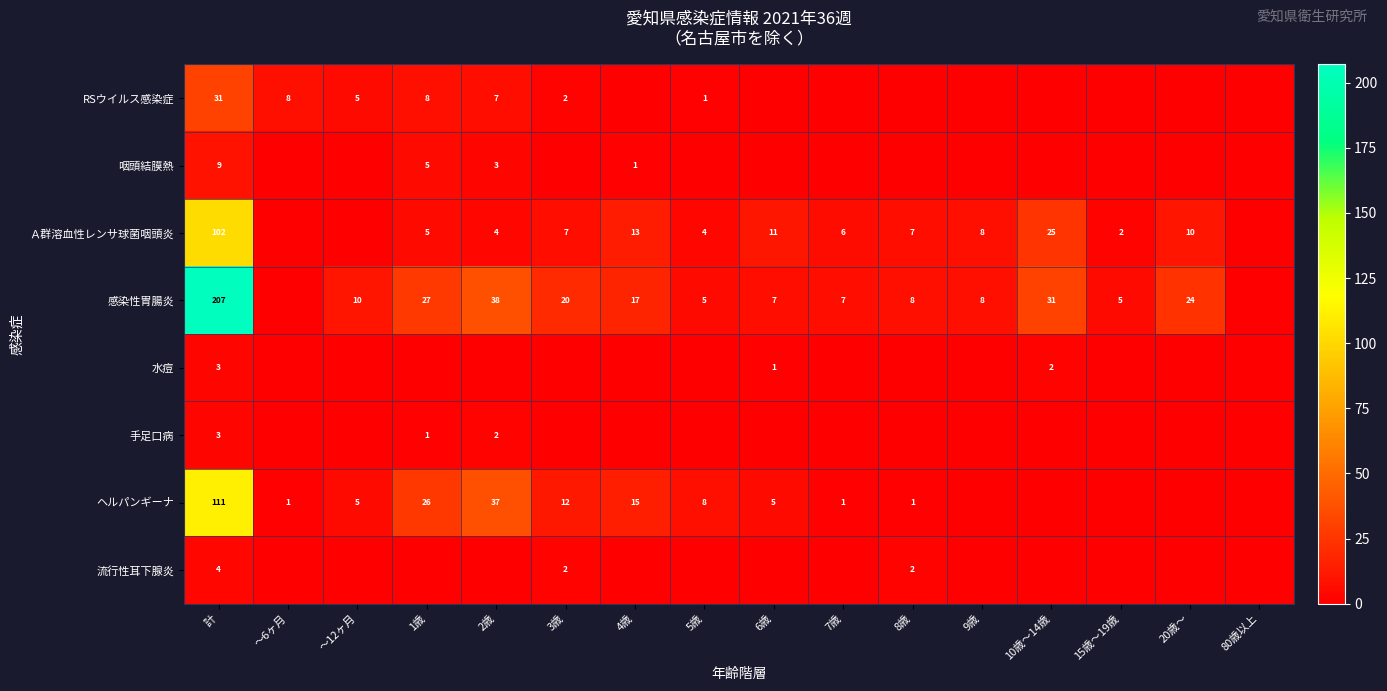

The 水痘 series shows 3 at 計. True or false?

True